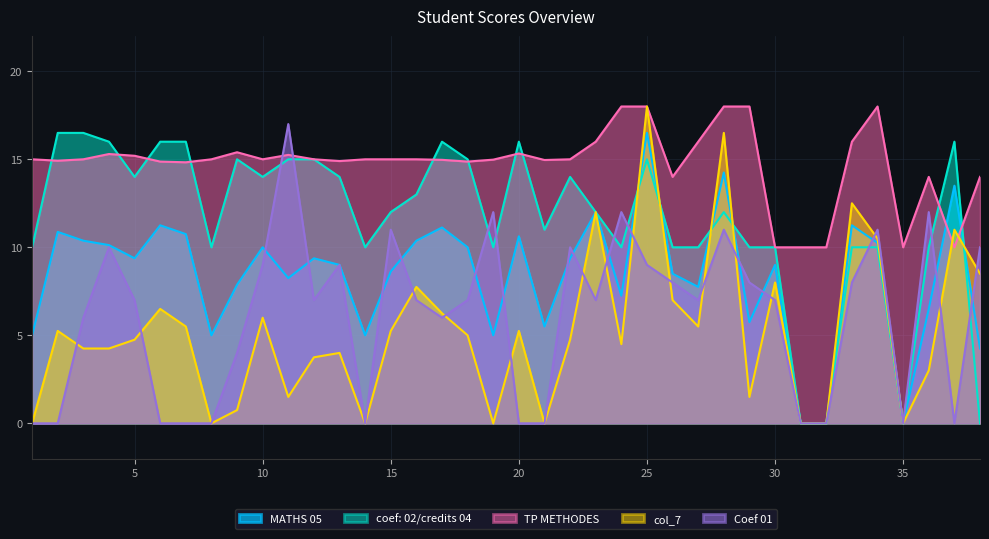

At how many categories does at least one series exceed 2?

38